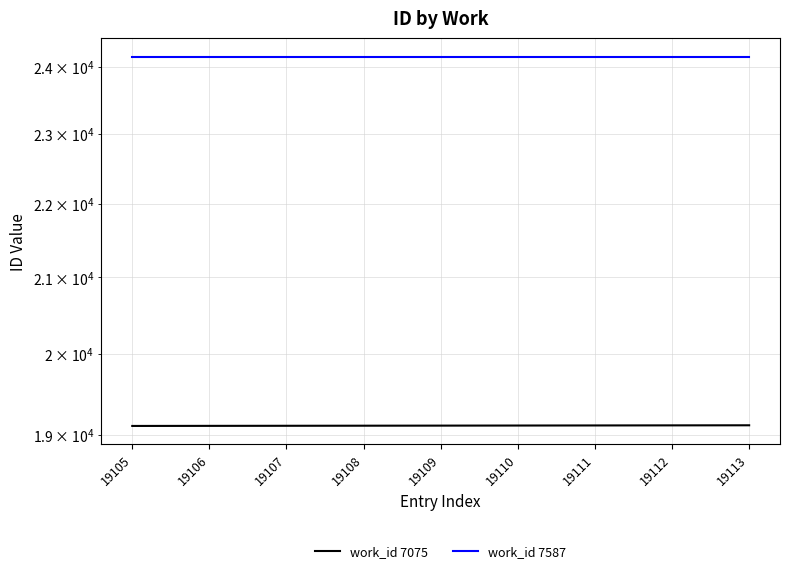

Which label corresponds to the smallest value in the chart?

19105